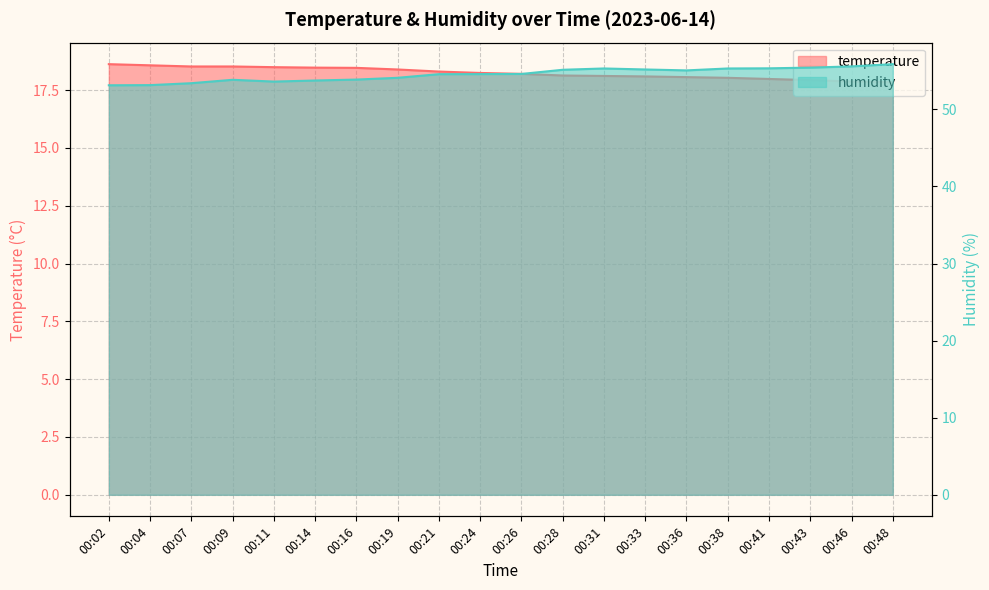

Where is the first local minimum for humidity?

00:11